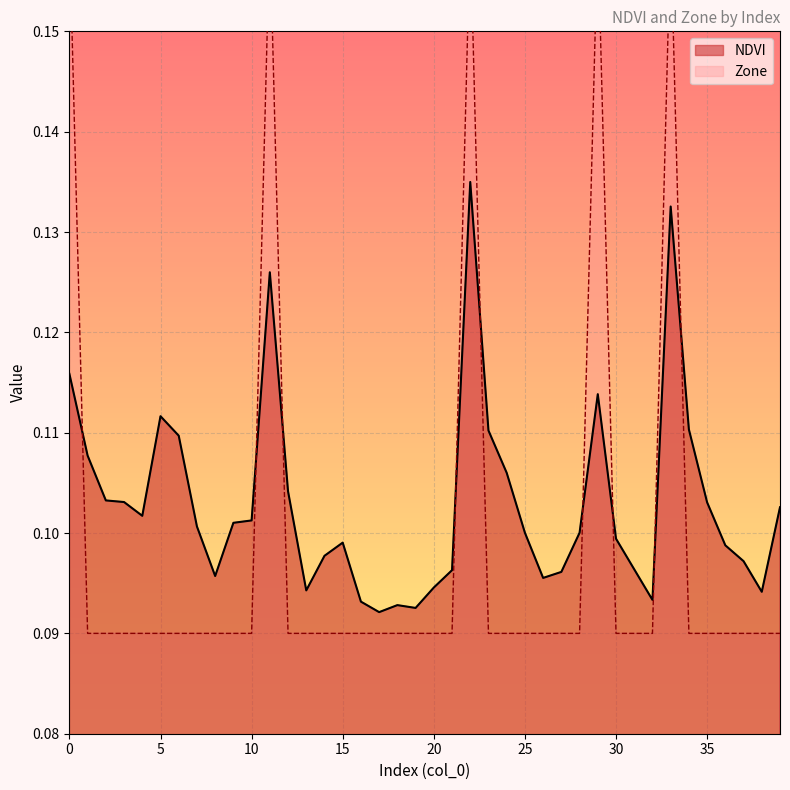

The value of NDVI at 10 is 0.1. True or false?

True